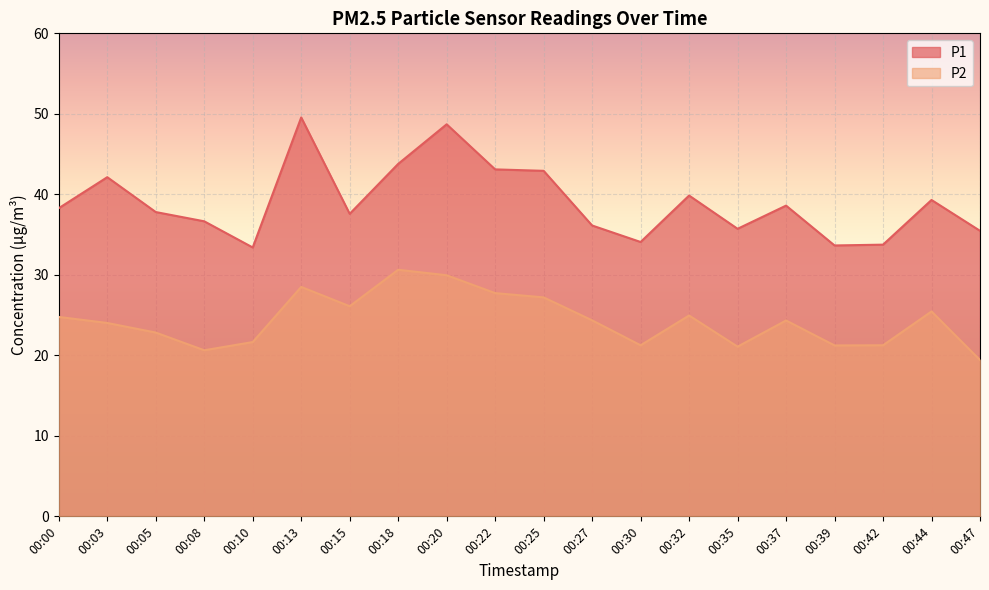

How many values in the P2 series are below 24?

8